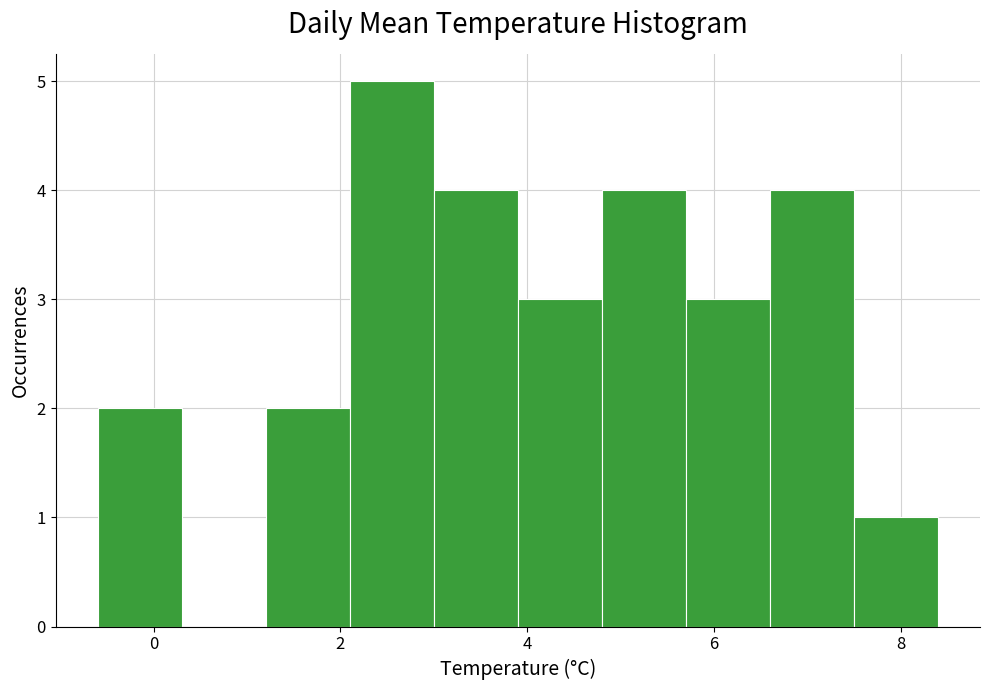

Reading left to right, list every bar in this chart as the range it spans on the x-axis followed by its height. Neither the bar edges nor the heights are printed on the chart, so give them approximately, as read against the axes.

-0.6 to 0.3: 2
0.3 to 1.2: 0
1.2 to 2.1: 2
2.1 to 3.0: 5
3.0 to 3.9: 4
3.9 to 4.8: 3
4.8 to 5.7: 4
5.7 to 6.6: 3
6.6 to 7.5: 4
7.5 to 8.4: 1